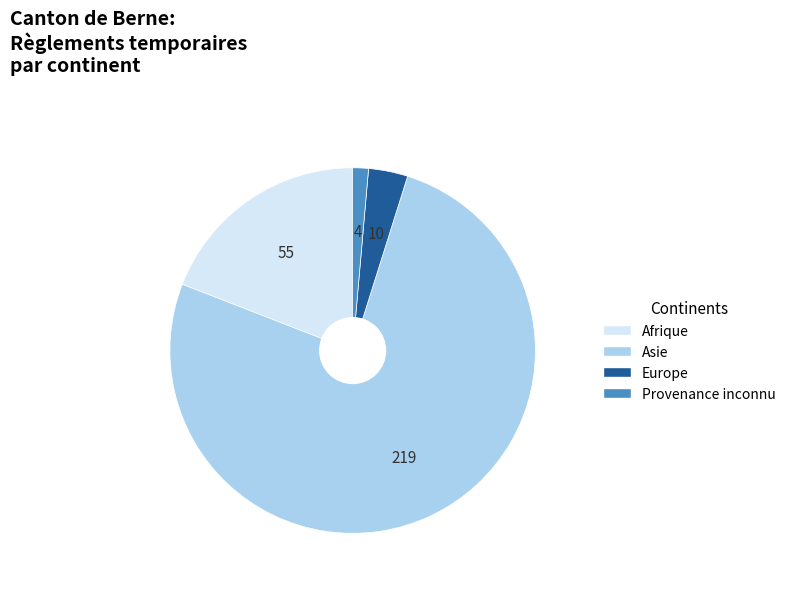

Which slice represents more than half of the pie?

Asie